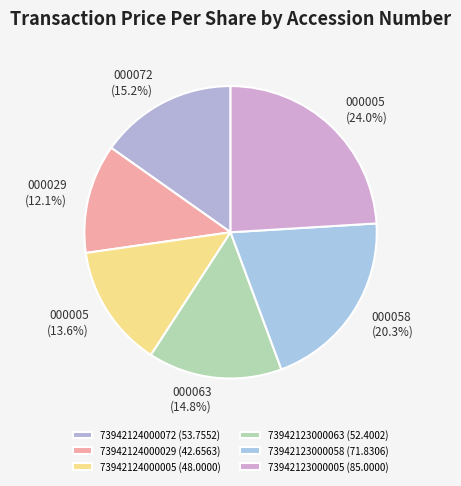

To the nearest percent, what is the average slice percentage?

17%